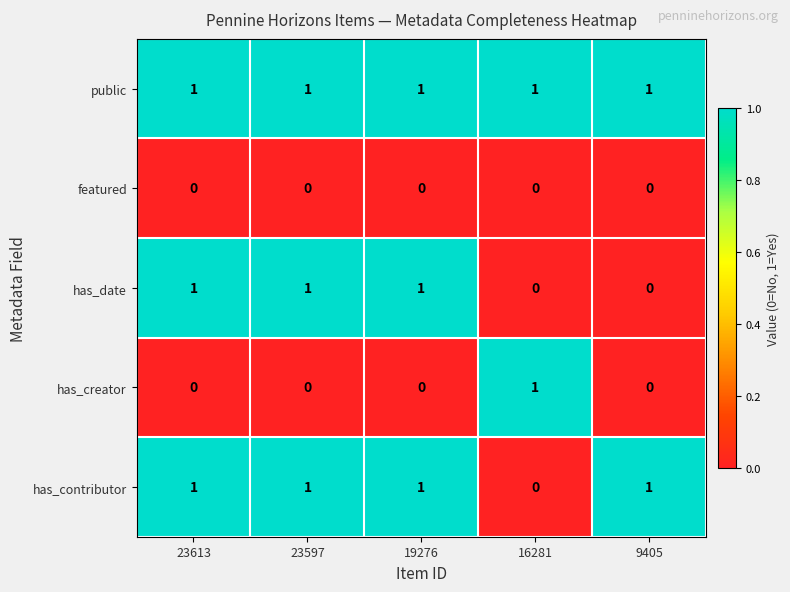

At how many categories does at least one series exceed 0?

5